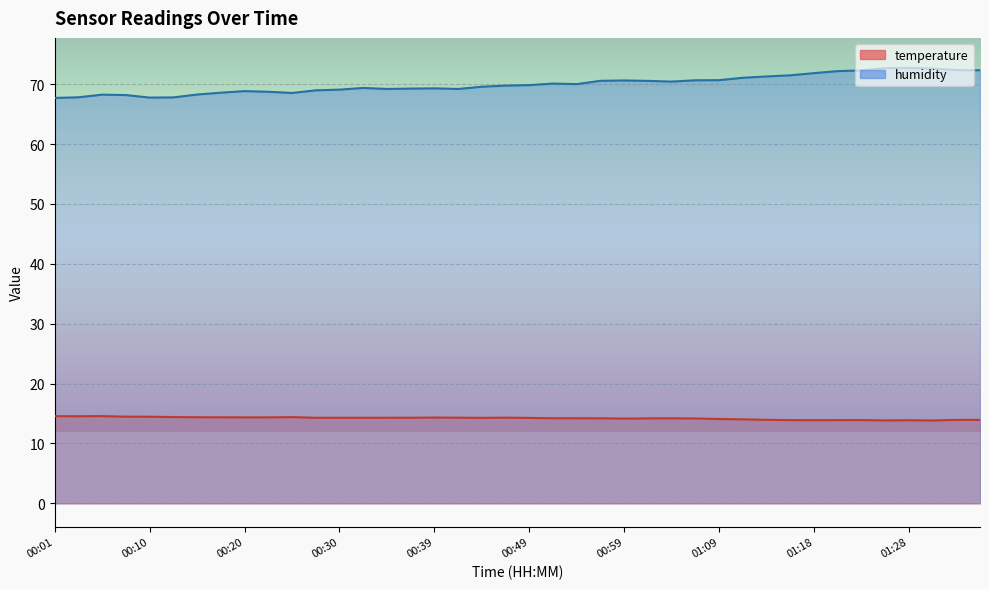

The value of temperature at 01:23 is 13.9. True or false?

True